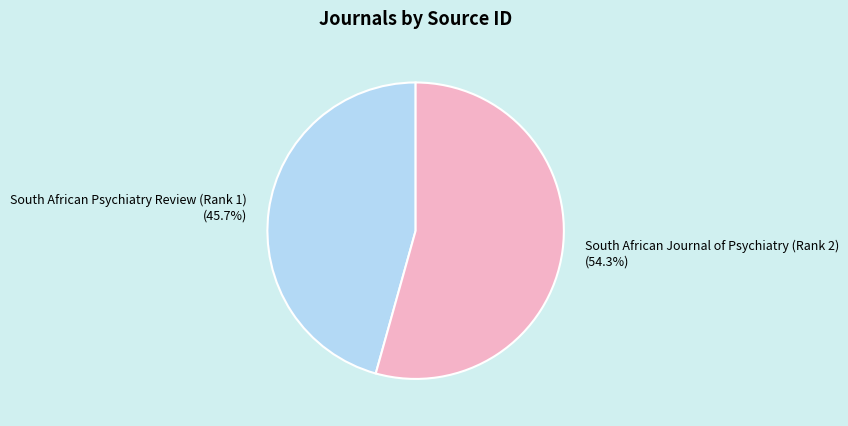

To the nearest percent, what is the difference between the South African Journal of Psychiatry (Rank 2) and South African Psychiatry Review (Rank 1) slice percentages?

9%